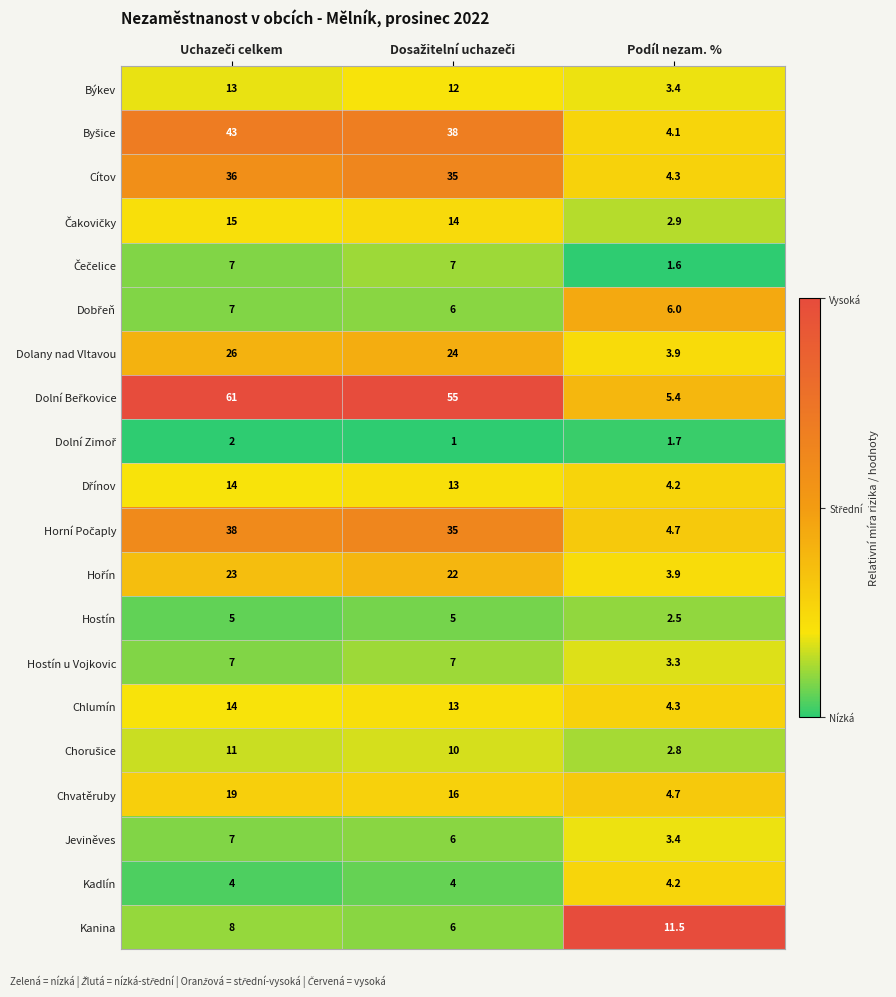

What is the difference between the maximum and minimum values in the Chvatěruby series?

14.3